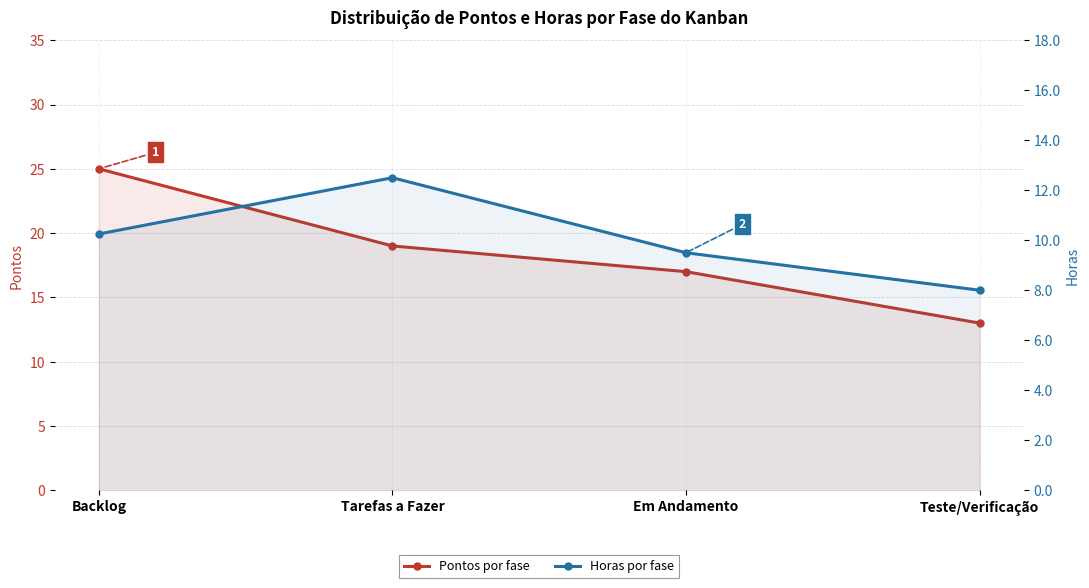

Reading right to left, list all the values displayed in this chart.

Pontos por fase: 13.0	17.0	19.0	25.0
Horas por fase: 8.0	9.5	12.5	10.2